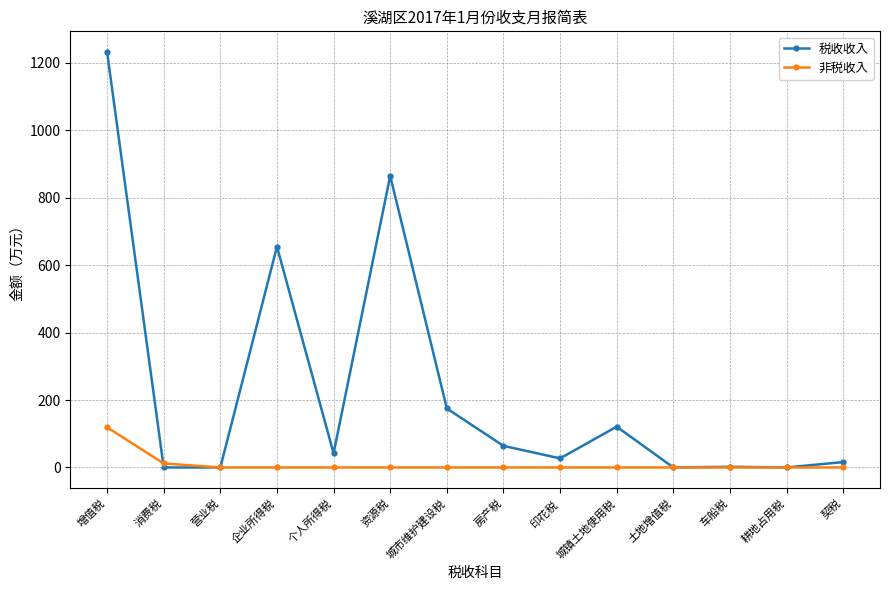

What is the total value across all series at 资源税?

865